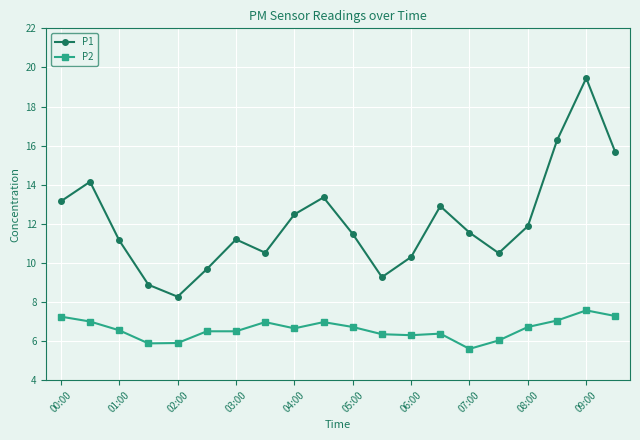

What is the difference between the second highest and minimum values in the P1 series?

8.0